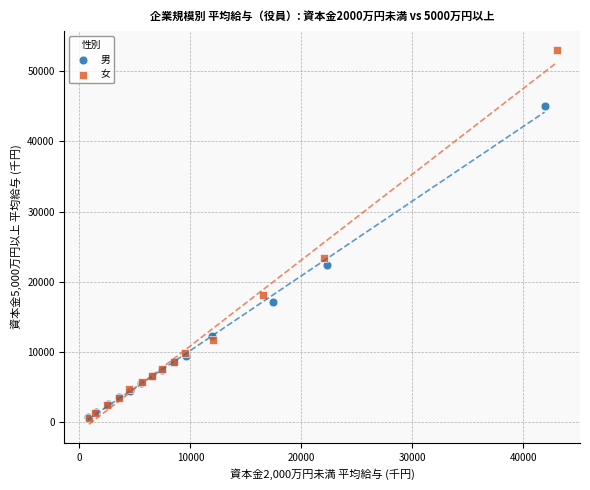

Which series has the largest Y range (max minus min)?

女